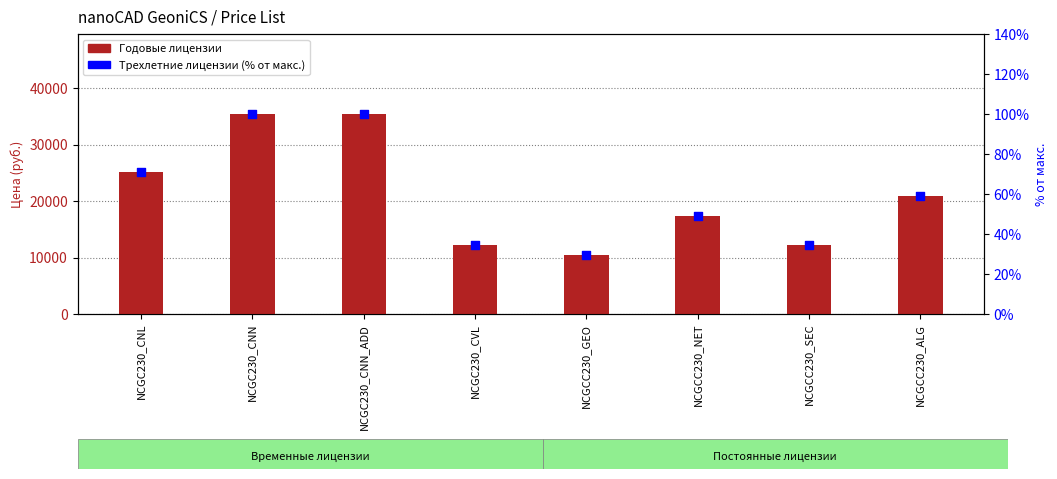

Which series contains the lowest Y value?

Трехлетние лицензии (% от макс.)